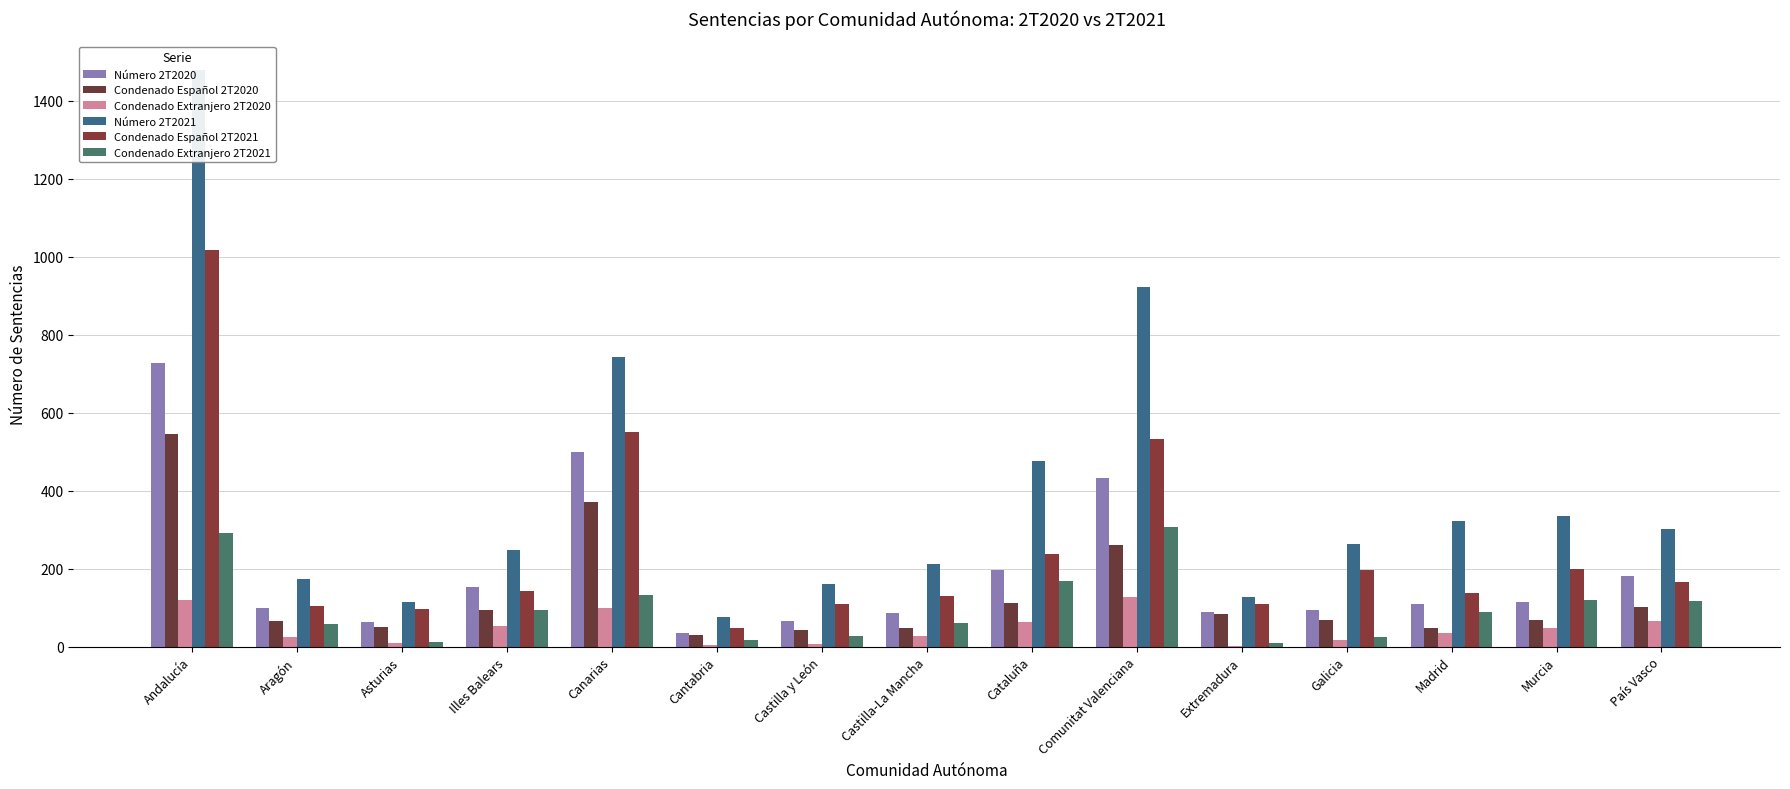

Which series has the largest total across all categories?

Número 2T2021